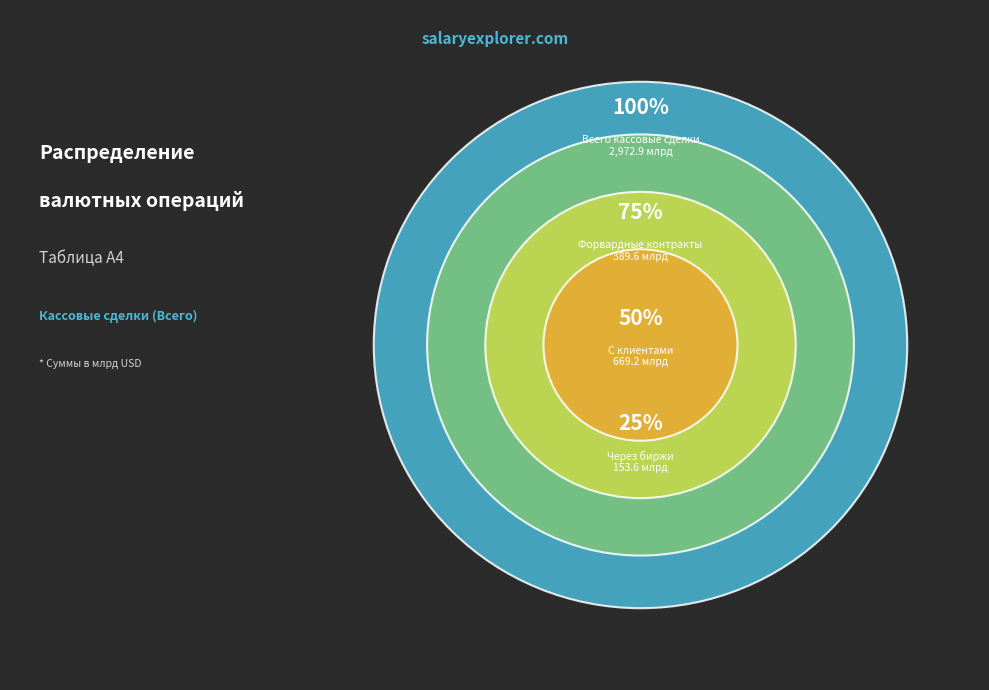

Count the number of slices in the pie.

4